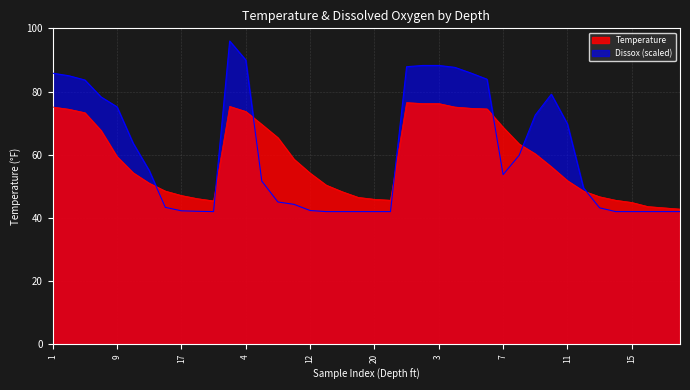

At which label is Dissox closest to 69?

11